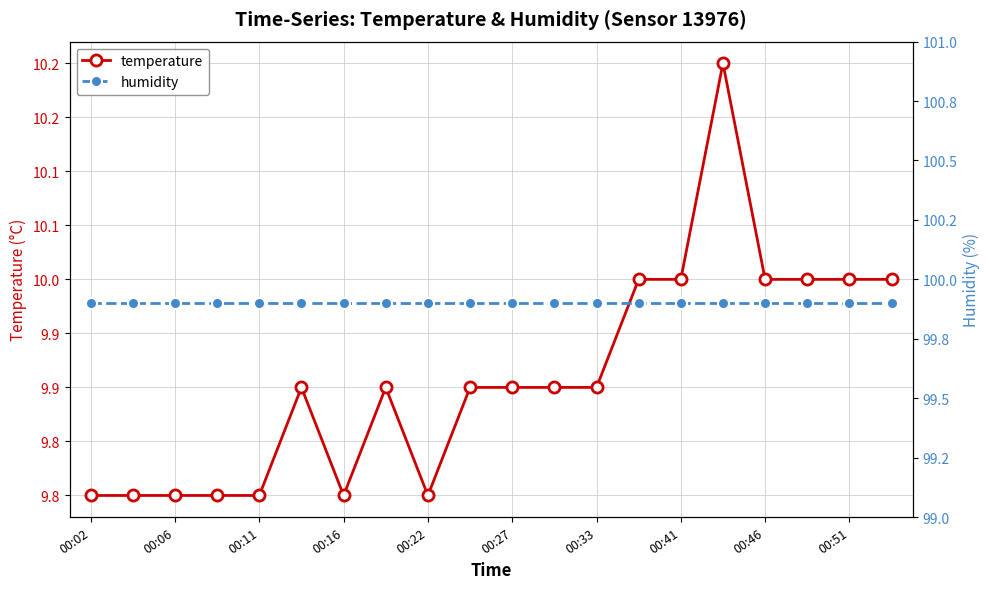

True or false: humidity and temperature cross at least once.

False